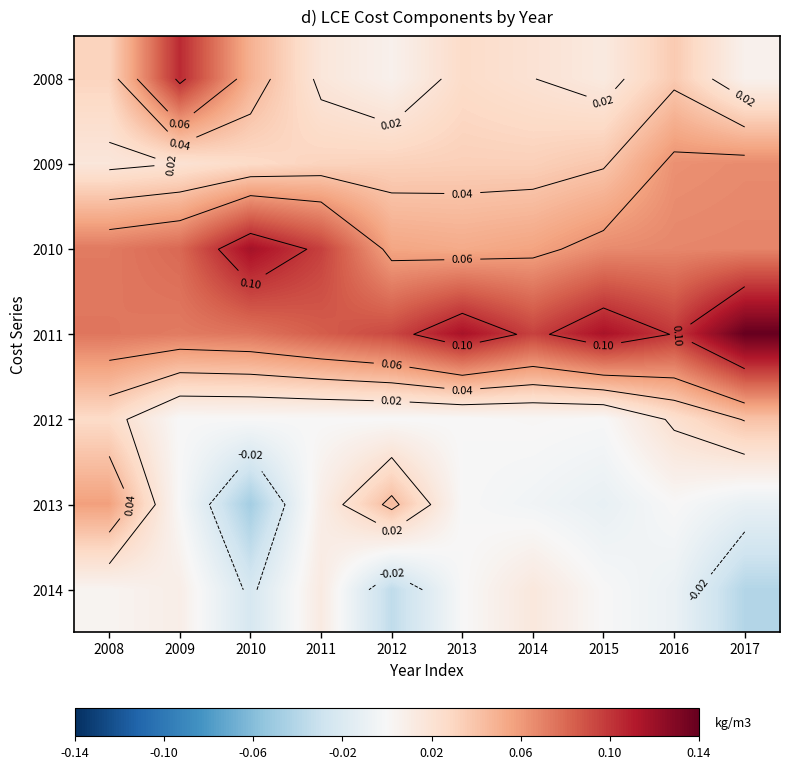

Which label corresponds to the smallest value in the chart?

2010